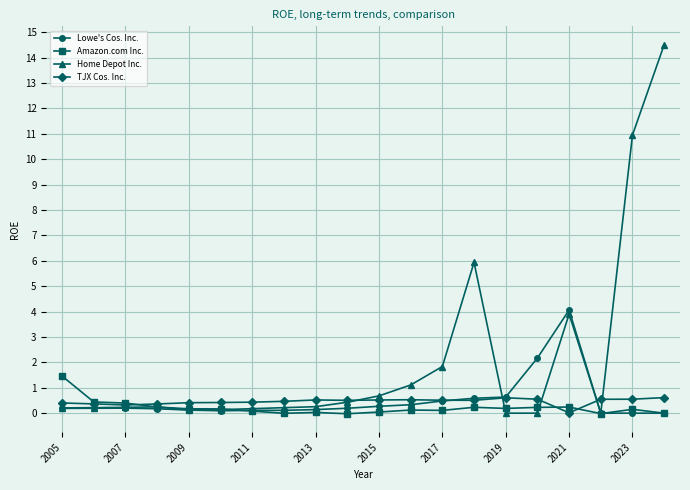

What is the value of the Home Depot Inc. point at the 19th from the left?

11.0